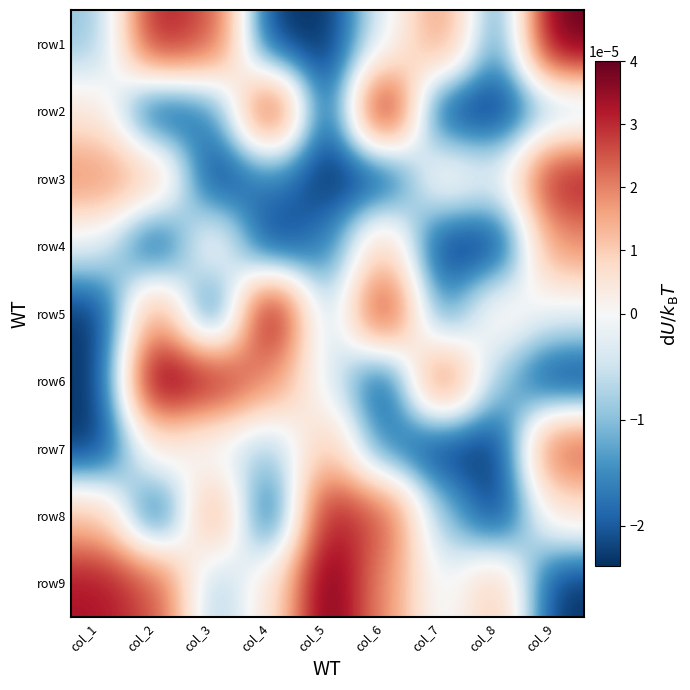

Which category has the lowest value across all series?

col_4